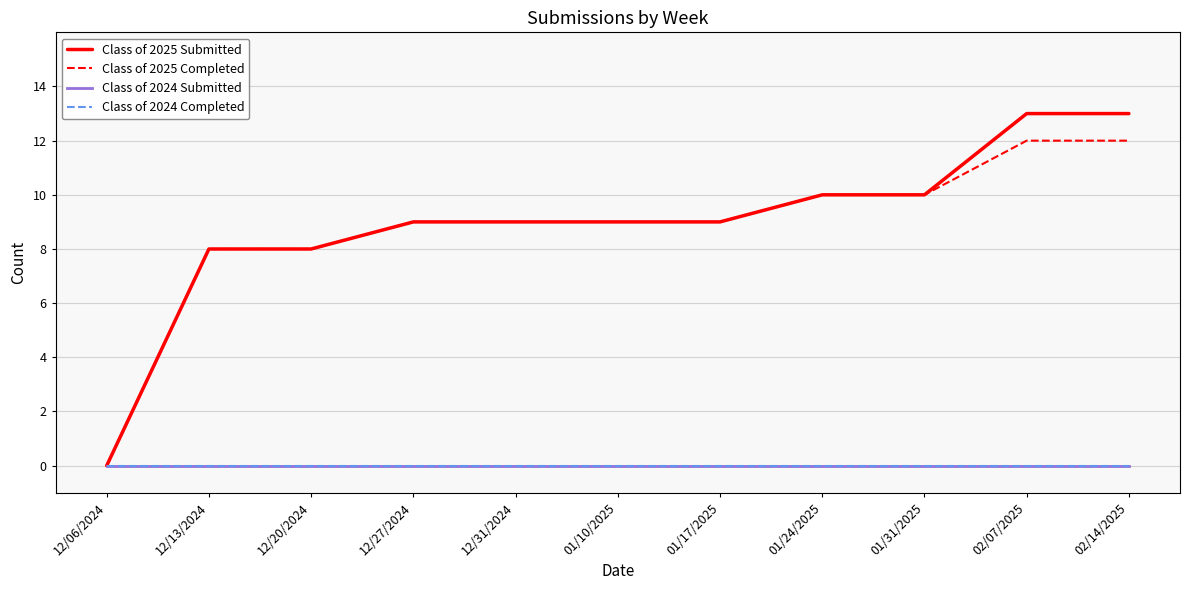

At which category is the sum across all series the highest?

02/07/2025